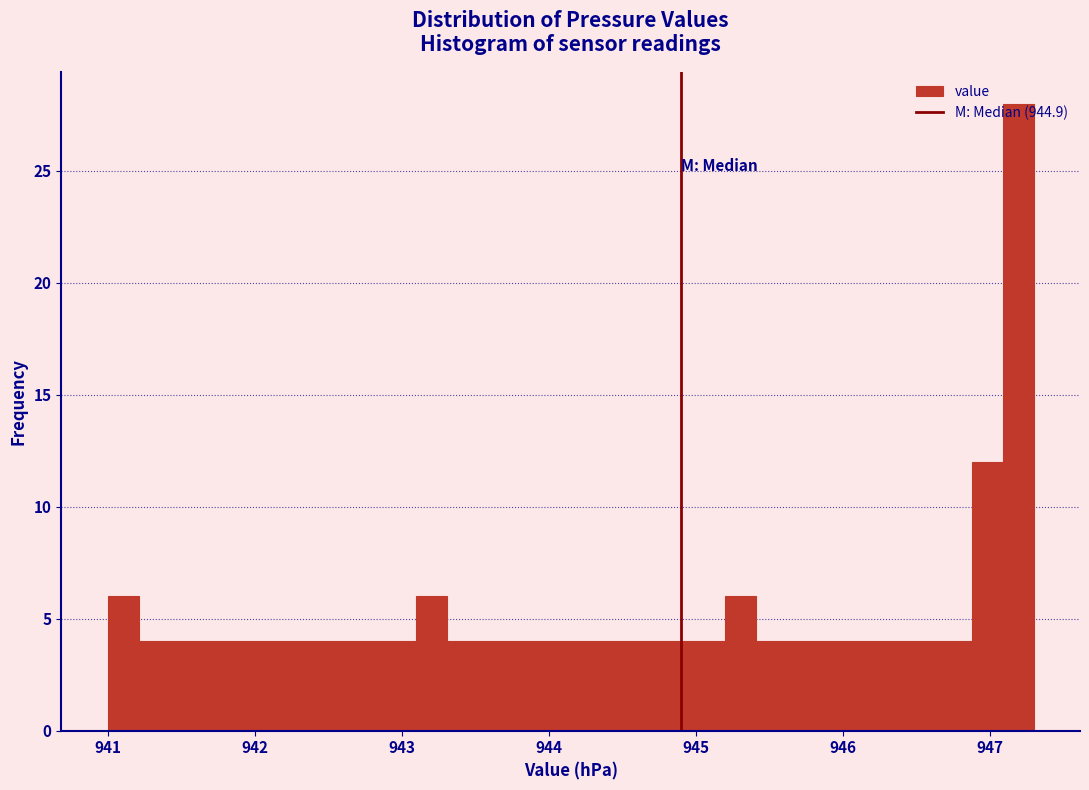

Read against the x-axis, roughly where is the centre of the tallest bar?

947.2